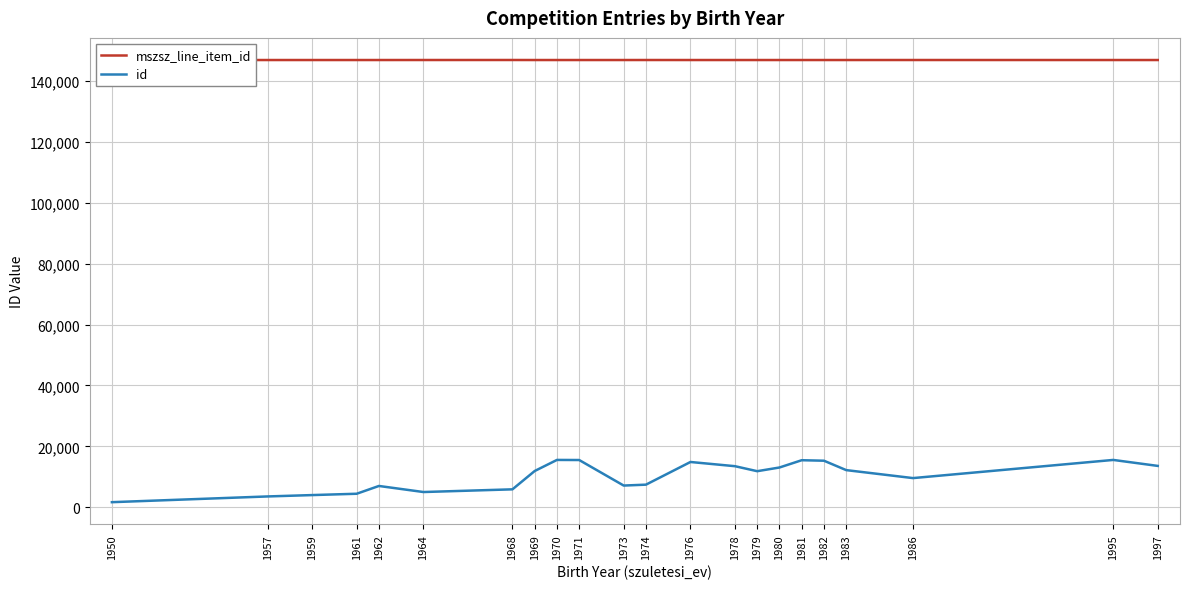

What value does the id series have at 1970?

15535.0